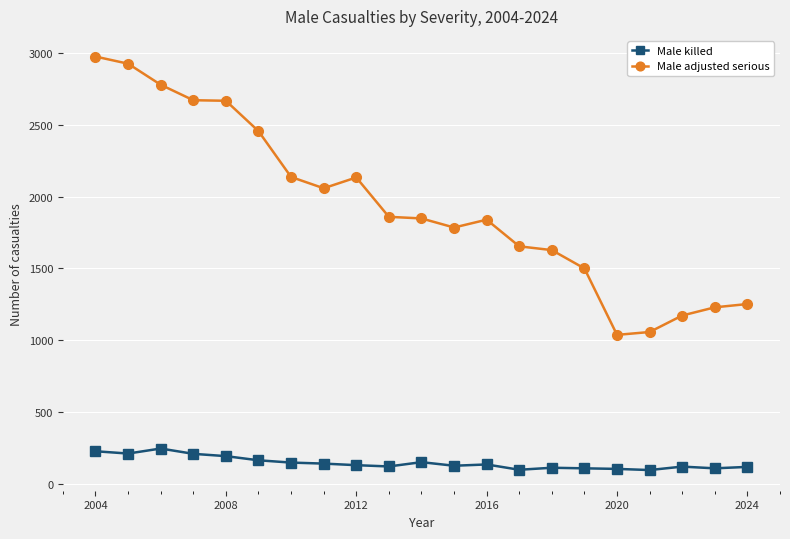

Which series has the widest spread of values?

Male adjusted serious